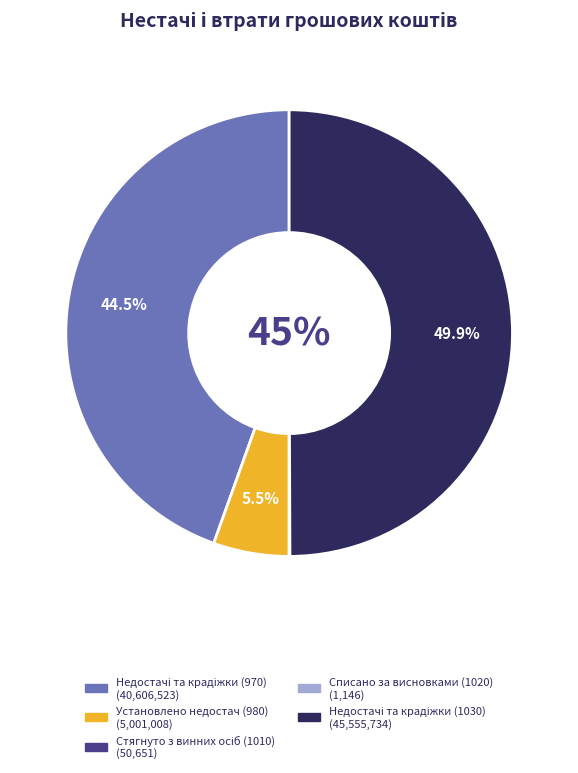

Does Списано за висновками (1020) represent more than half of the total?

No